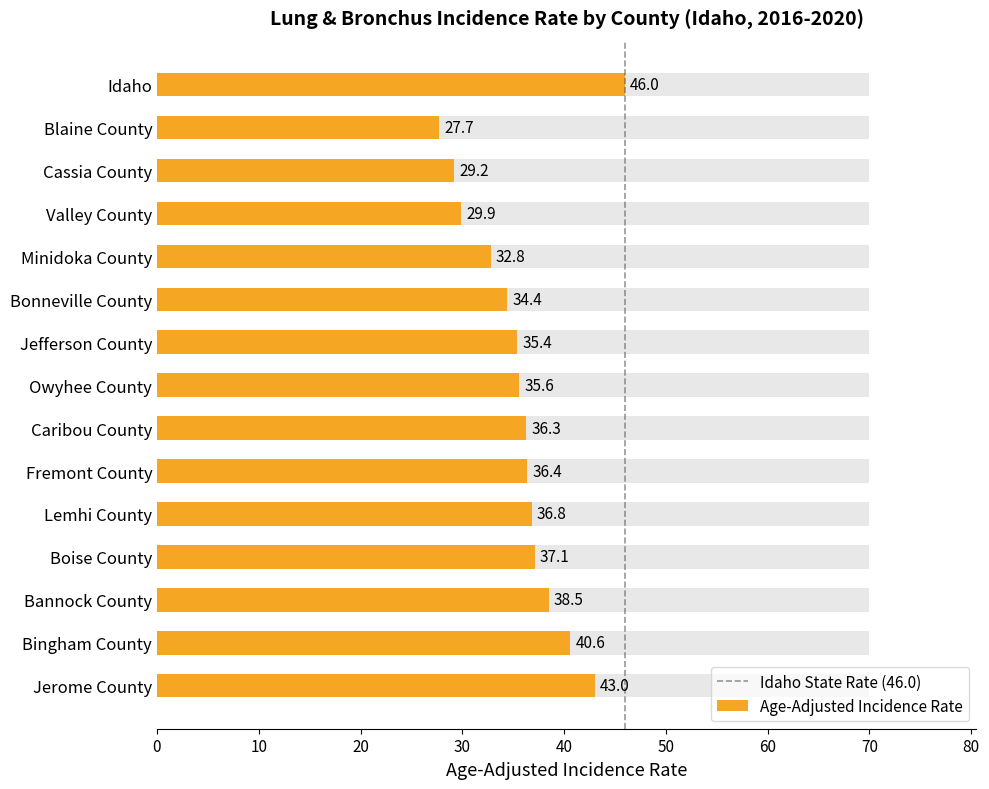

What position from the left is Lemhi County?

11